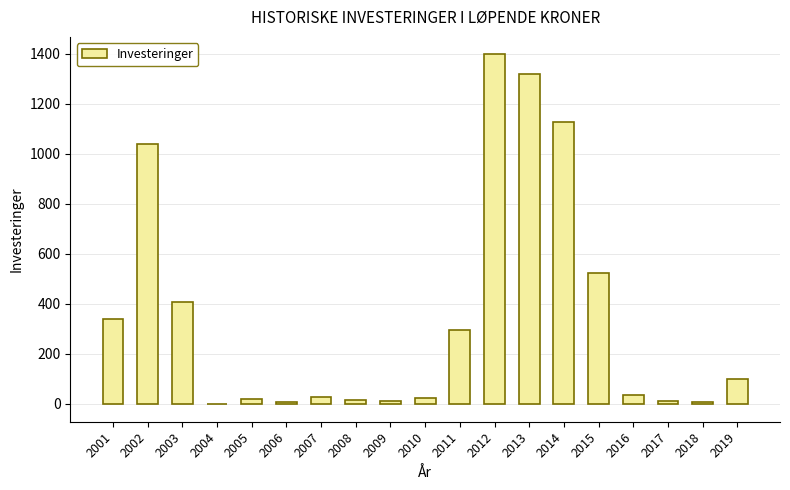

Are the bars grouped side by side (vs. stacked)?

No